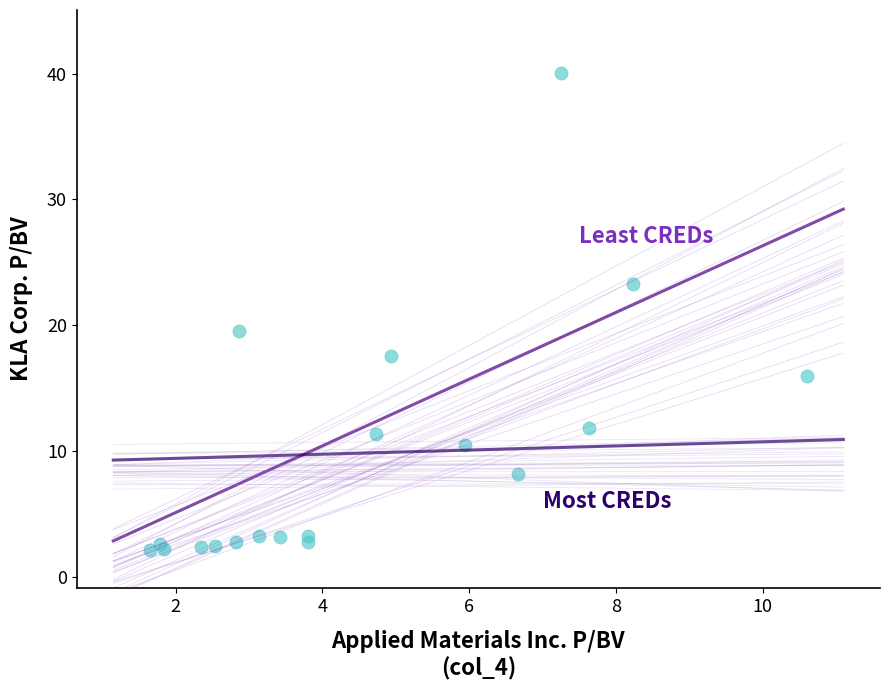

What Y value in the scatter plot is closest to 21?

19.6